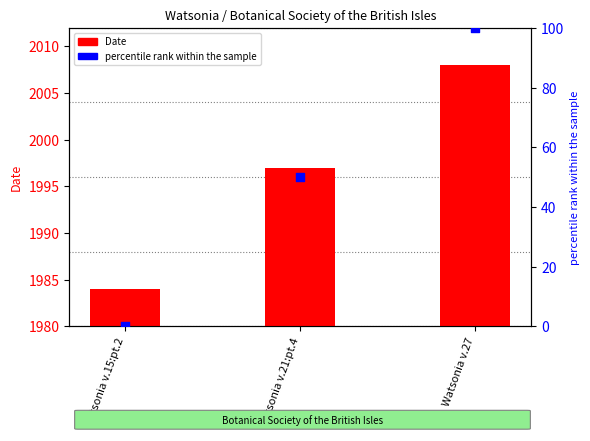

Which series has the widest spread of Y values?

percentile rank within the sample